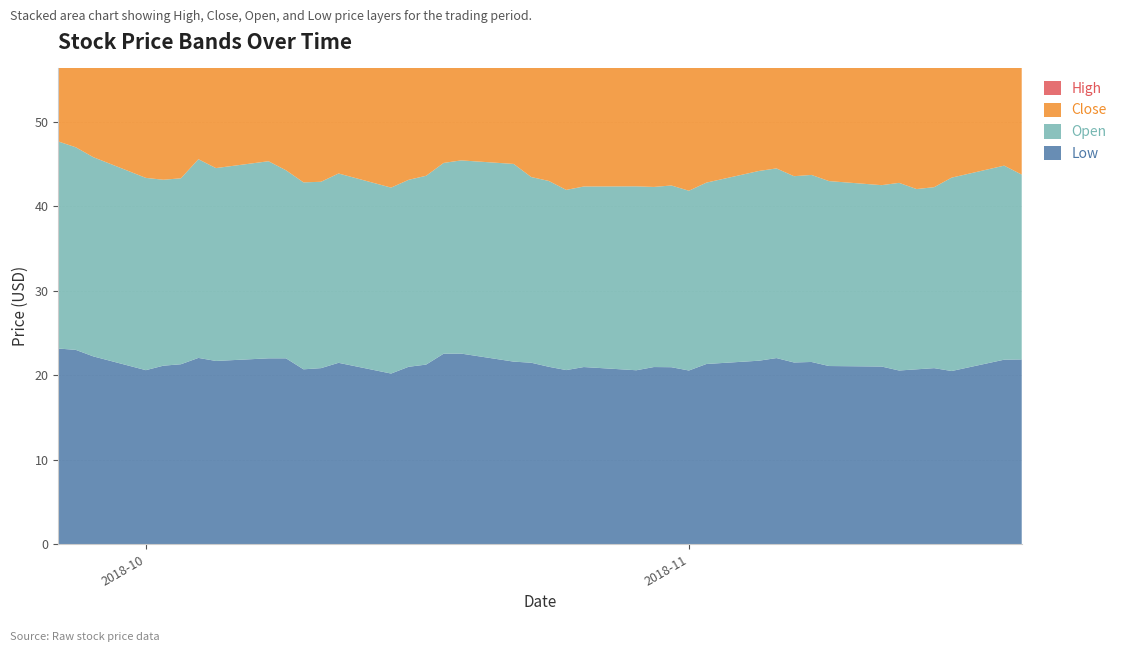

Reading left to right, what are all the values shown in this chart?

Low: 0=23.2	1=23.0	2=22.2	3=20.6	4=21.1	5=21.3	6=22.1	7=21.7	8=22.0	9=22.0	10=20.7	11=20.8	12=21.5	13=20.2	14=21.0	15=21.3	16=22.6	17=22.6	18=21.6	19=21.5	20=21.0	21=20.6	22=21.0	23=20.6	24=21.0	25=20.9	26=20.6	27=21.3	28=21.7	29=22.0	30=21.5	31=21.6	32=21.1	33=21.0	34=20.6	35=20.7	36=20.8	37=20.5	38=21.8	39=21.9
Open: 0=24.5	1=24.0	2=23.6	3=22.8	4=22.0	5=22.0	6=23.5	7=22.8	8=23.3	9=22.2	10=22.1	11=22.1	12=22.4	13=22.0	14=22.1	15=22.3	16=22.6	17=22.9	18=23.4	19=22.0	20=22.0	21=21.3	22=21.4	23=21.8	24=21.3	25=21.5	26=21.3	27=21.5	28=22.4	29=22.4	30=22.0	31=22.1	32=21.9	33=21.5	34=22.2	35=21.3	36=21.4	37=22.9	38=23.0	39=21.9
Close: 0=23.5	1=23.7	2=22.8	3=22.0	4=21.9	5=23.2	6=22.6	7=22.4	8=22.5	9=22.2	10=21.5	11=22.5	12=22.0	13=21.6	14=22.4	15=22.7	16=23.0	17=22.8	18=22.2	19=22.1	20=21.1	21=21.5	22=21.7	23=21.4	24=21.3	25=21.3	26=21.3	27=22.4	28=22.3	29=22.0	30=22.0	31=22.0	32=21.2	33=22.0	34=21.1	35=21.4	36=23.0	37=22.9	38=22.2	39=22.6
High: 0=25.6	1=25.2	2=23.9	3=22.8	4=22.3	5=23.2	6=24.0	7=22.8	8=23.3	9=22.7	10=22.3	11=22.9	12=24.0	13=22.2	14=23.0	15=23.1	16=23.3	17=23.4	18=23.5	19=22.5	20=22.0	21=22.7	22=23.3	23=22.1	24=21.9	25=21.7	26=21.8	27=22.5	28=22.6	29=22.9	30=22.7	31=22.9	32=22.6	33=22.3	34=22.2	35=21.7	36=23.0	37=23.0	38=23.0	39=23.0